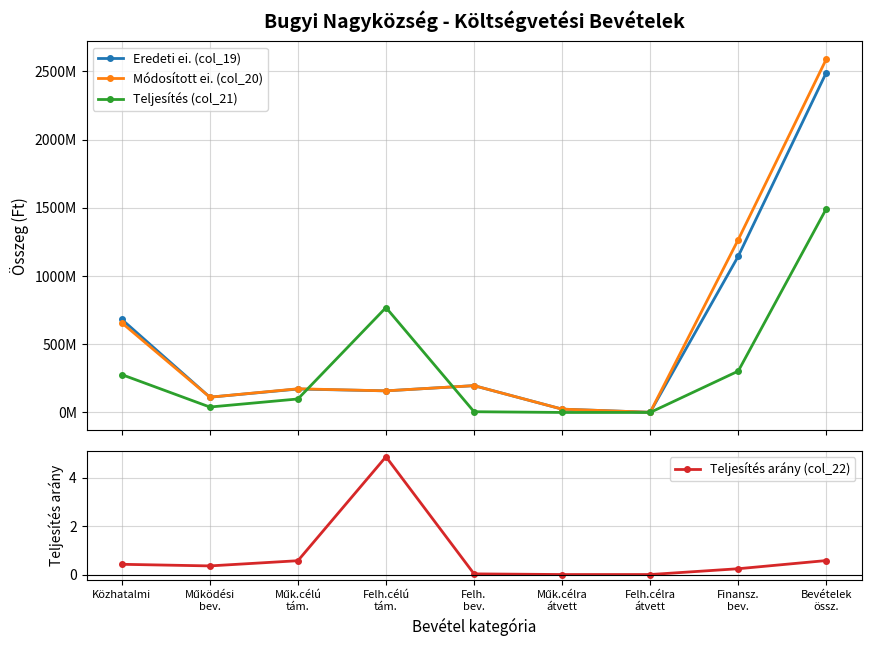

Reading left to right, list all the values displayed in this chart.

Eredeti ei. (col_19): Közhatalmi=682291000.0	Működési
bev.=111871000.0	Műk.célú
tám.=171707058.0	Felh.célú
tám.=158290848.0	Felh.
bev.=196528000.0	Műk.célra
átvett=24290990.0	Felh.célra
átvett=1396420.6	Finansz.
bev.=1144919000.0	Bevételek
össz.=2491294316.6
Módosított ei. (col_20): Közhatalmi=657291000.0	Működési
bev.=111871000.0	Műk.célú
tám.=173491752.0	Felh.célú
tám.=158290848.0	Felh.
bev.=196528000.0	Műk.célra
átvett=24290990.0	Felh.célra
átvett=1396420.6	Finansz.
bev.=1266729209.0	Bevételek
össz.=2589889219.6
Teljesítés (col_21): Közhatalmi=277377974.0	Működési
bev.=39766678.0	Műk.célú
tám.=98860517.0	Felh.célú
tám.=768823080.0	Felh.
bev.=5328000.0	Műk.célra
átvett=0.0	Felh.célra
átvett=0.0	Finansz.
bev.=303113418.0	Bevételek
össz.=1493269667.0
Teljesítés arány (col_22): Közhatalmi=0.4	Működési
bev.=0.4	Műk.célú
tám.=0.6	Felh.célú
tám.=4.9	Felh.
bev.=0.0	Műk.célra
átvett=0.0	Felh.célra
átvett=0.0	Finansz.
bev.=0.2	Bevételek
össz.=0.6